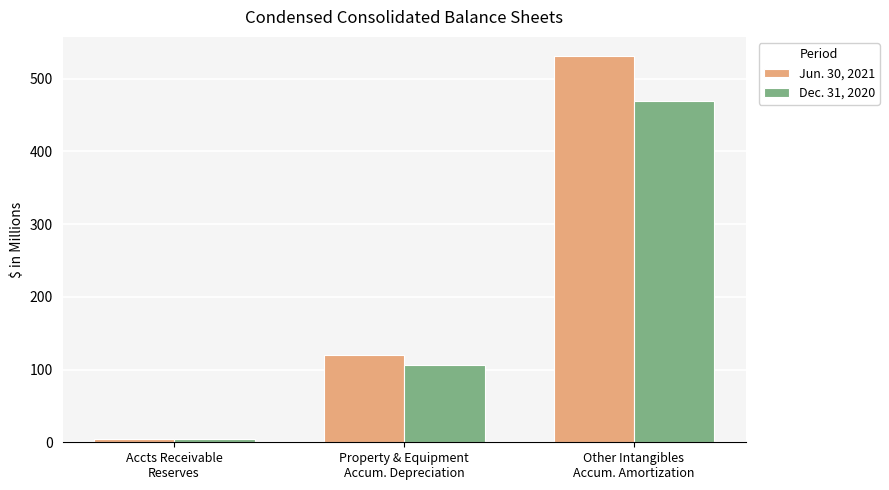

What are all the series names shown in the legend?

Jun. 30, 2021, Dec. 31, 2020